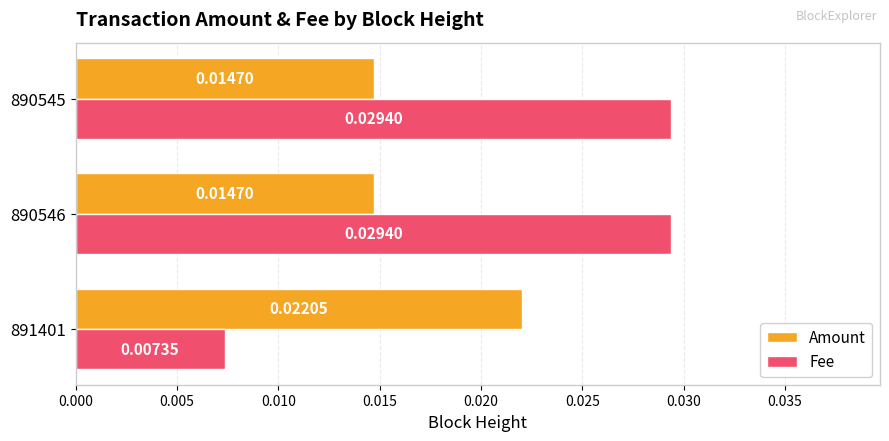

Is the value of Fee at 891401 greater than the value of Amount at 891401?

No